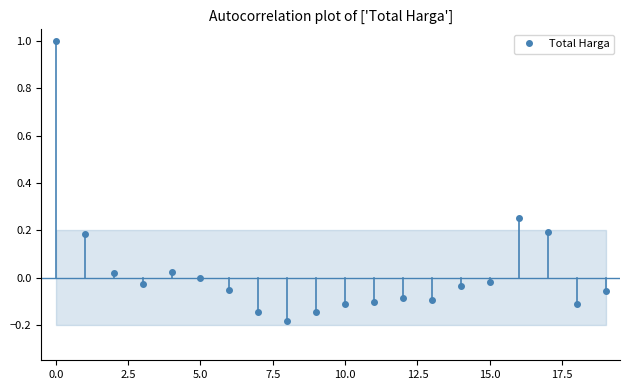

The chart shows a value of -0.1 at 12. True or false?

True